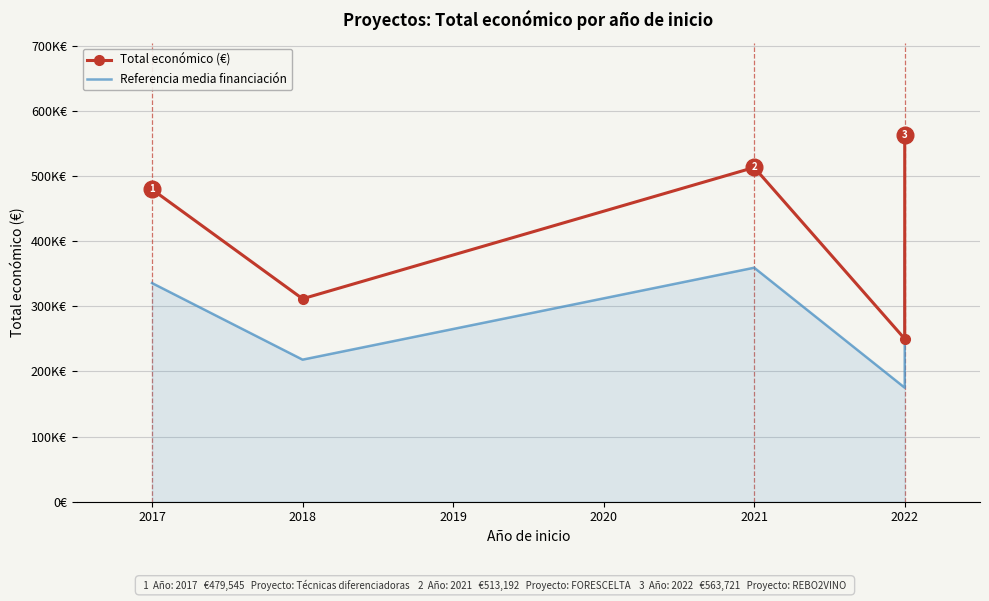

Reading left to right, extract all data points from this chart.

Total económico (€): 479545.0	311553.0	513192.0	250000.0	563721.0
Referencia media financiación: 335681.5	218087.1	359234.4	175000.0	394604.7